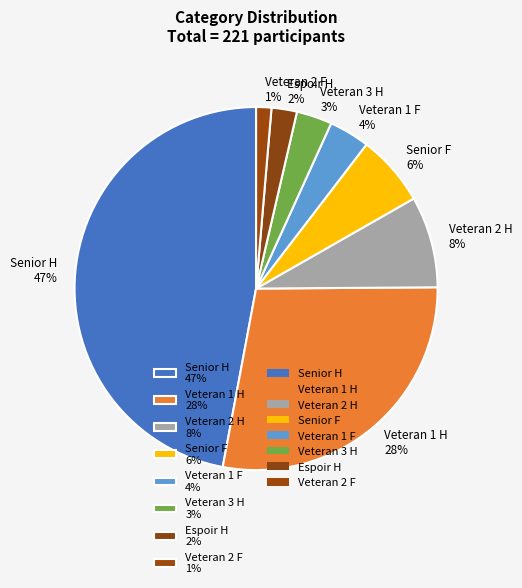

Which has a higher value, Veteran 2 F or Senior F?

Senior F